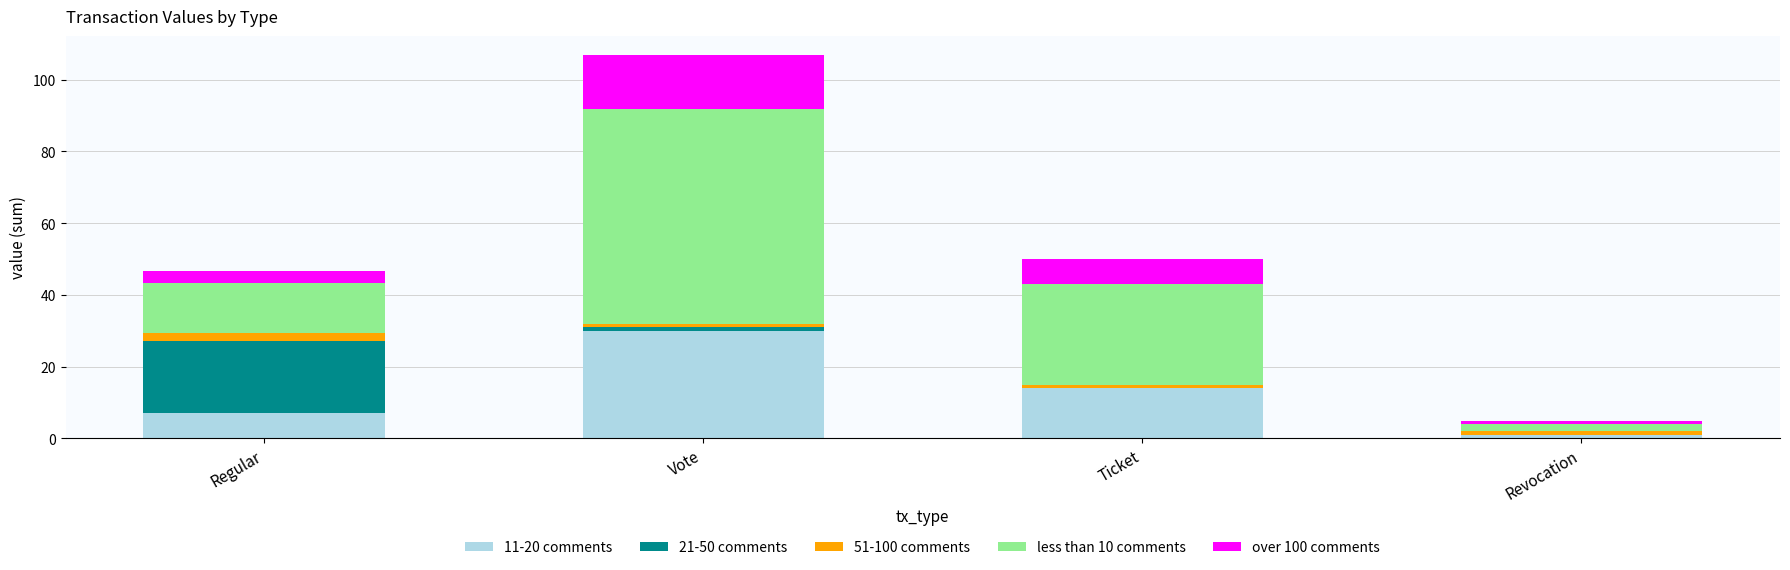

What is the total value across all series at Revocation?

4.9